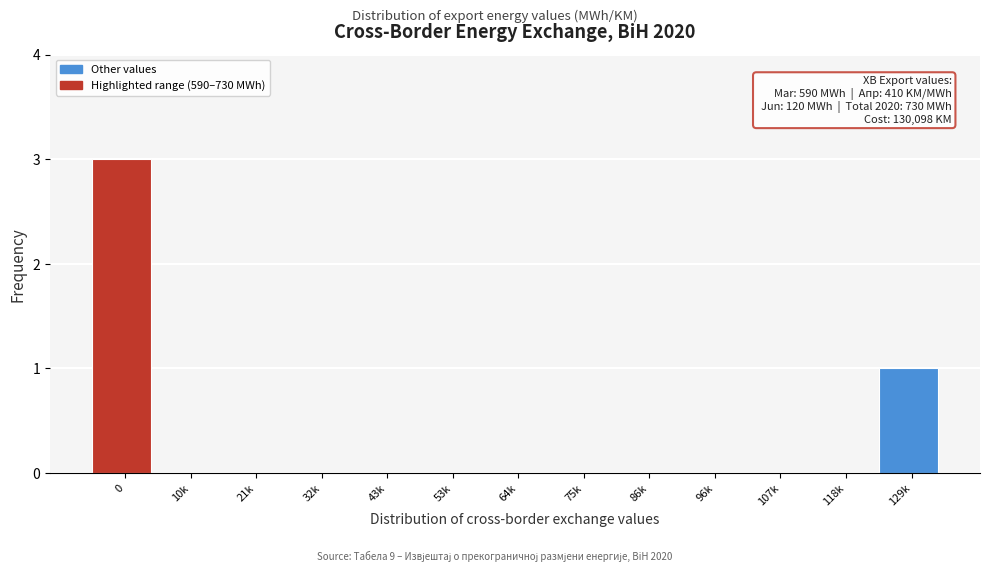

Reading left to right, transcribe all the data shown in this chart.

0=3	10k=0	21k=0	32k=0	43k=0	53k=0	64k=0	75k=0	86k=0	96k=0	107k=0	118k=0	129k=1